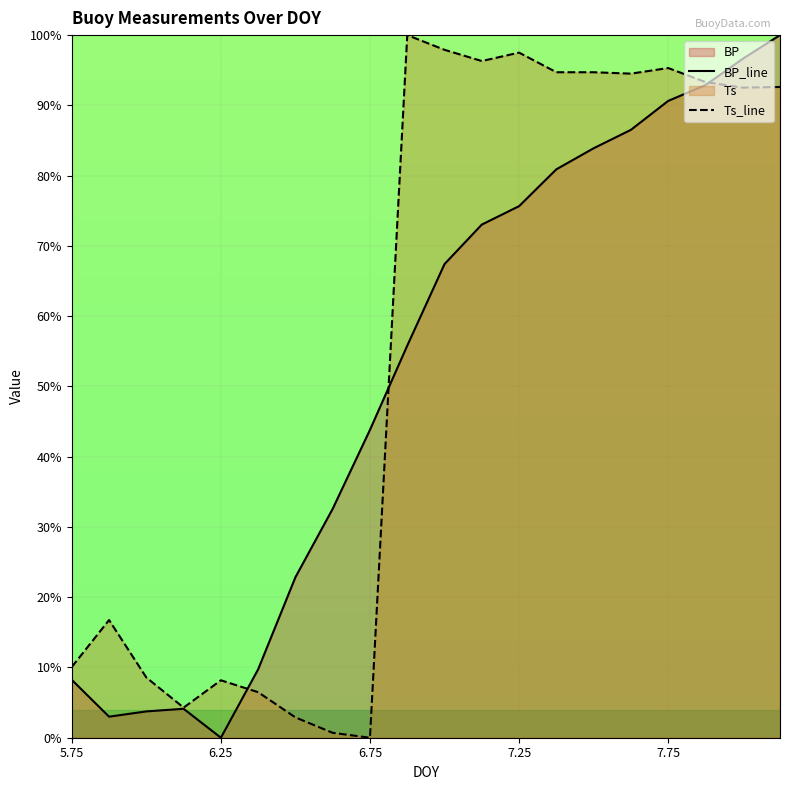

Does the chart display data point markers on the line(s)?

No